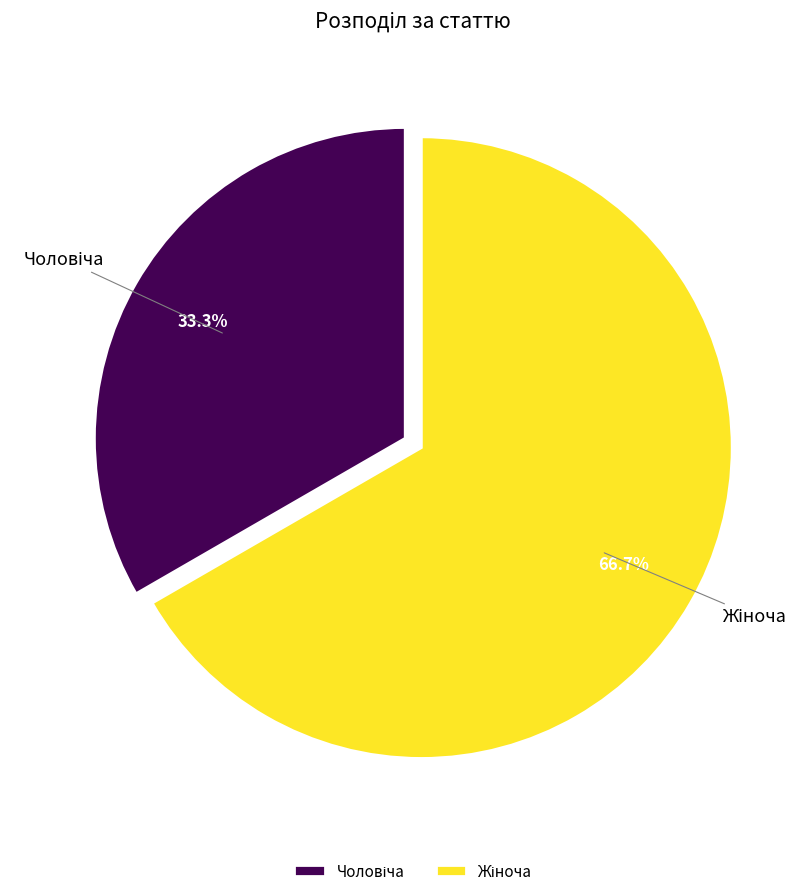

Is there any slice that represents more than half of the pie?

Yes